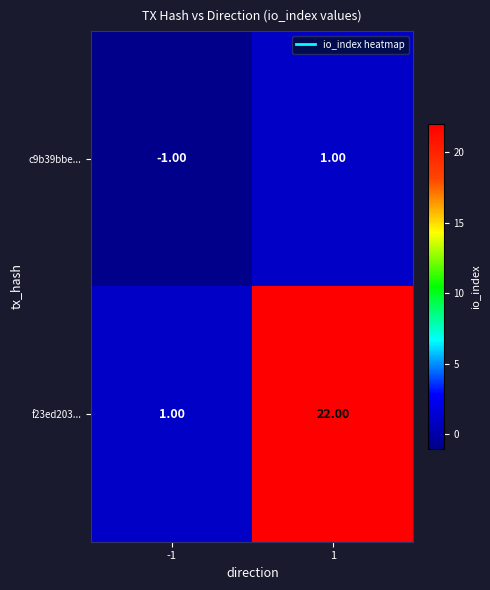

How many values in the c9b39bbe... series are below 1?

1